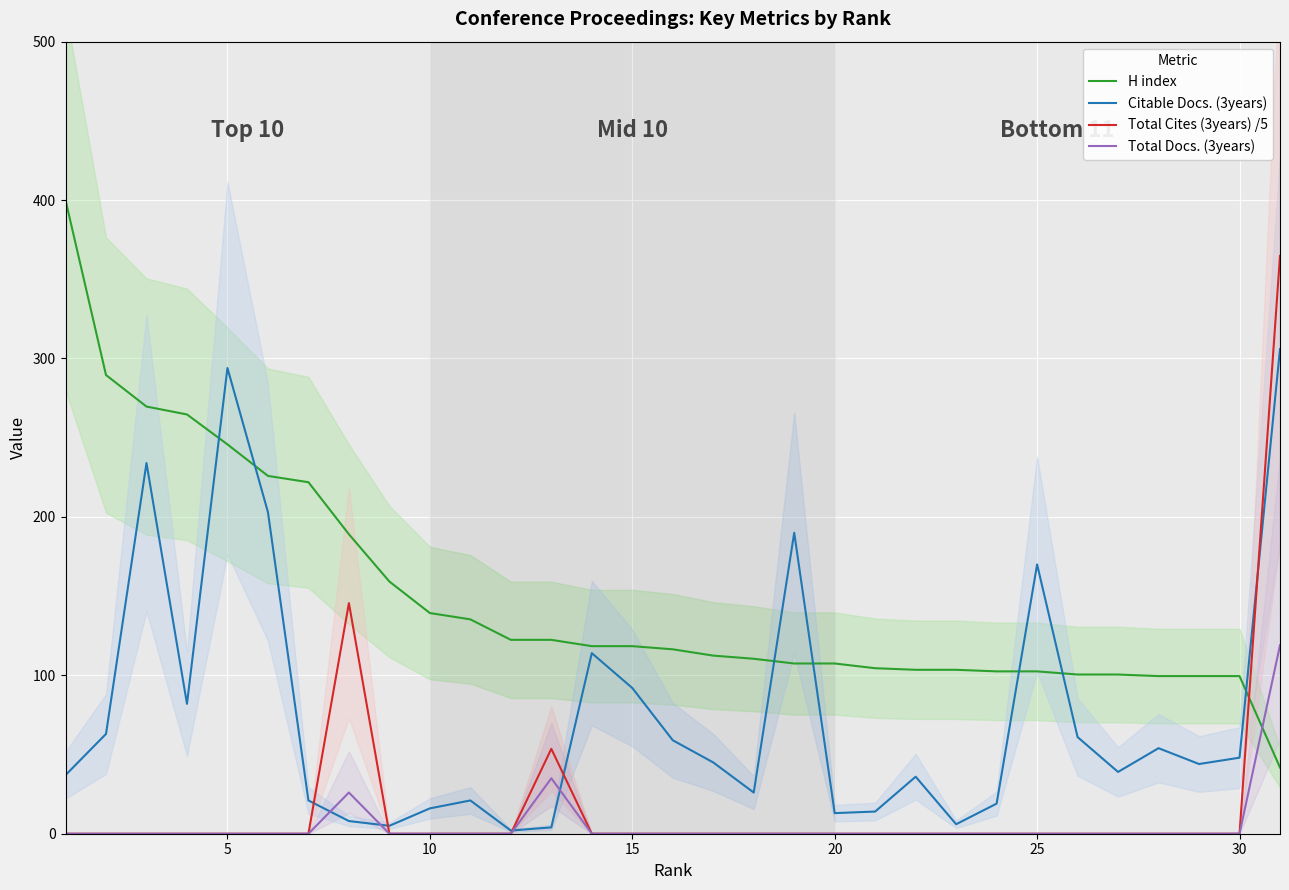

Which series ends up on top after the final intersection of H index and Total Cites (3years) /5?

Total Cites (3years) /5